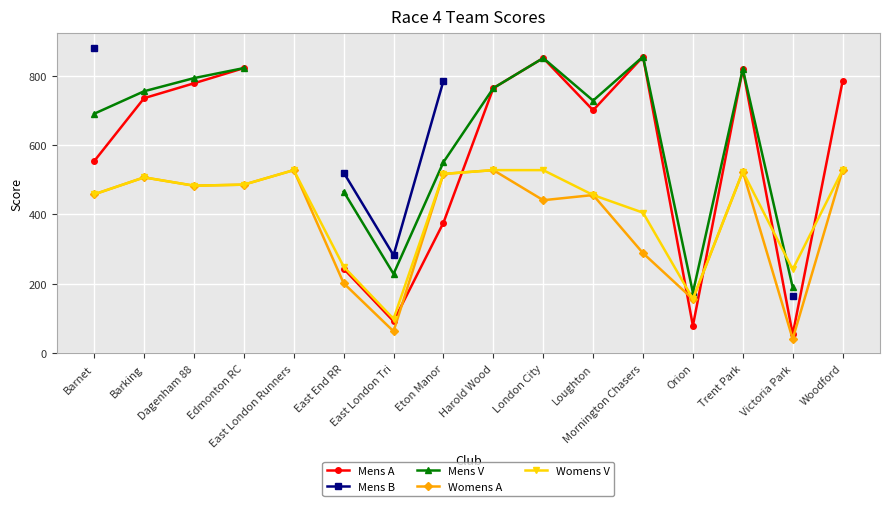

At which category does the chart reach its minimum across all series?

Victoria Park